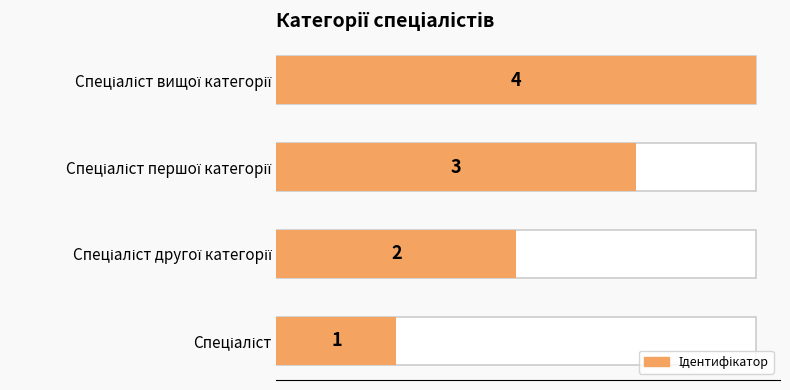

What is the greatest value displayed?

4